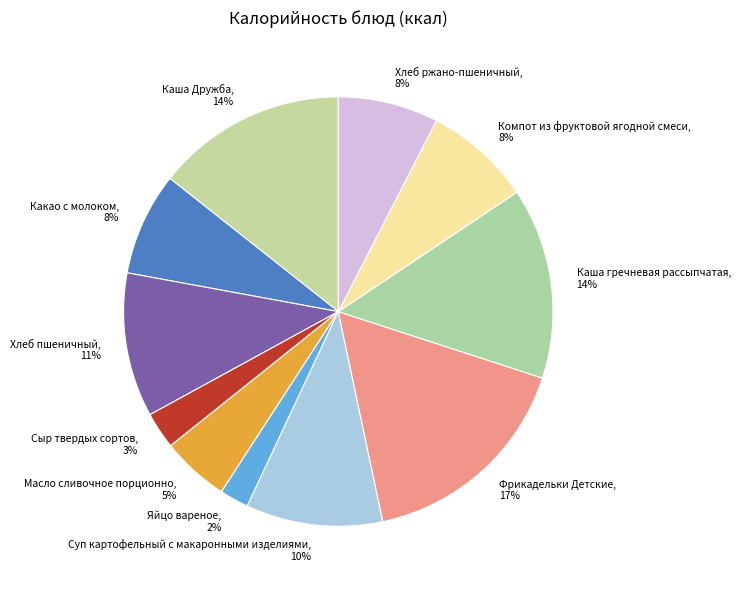

Count the number of slices in the pie.

11